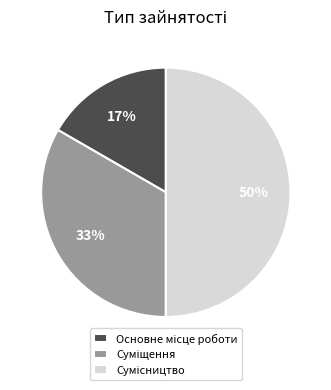

To the nearest percent, what is the difference between the largest and smallest slice percentages?

33%